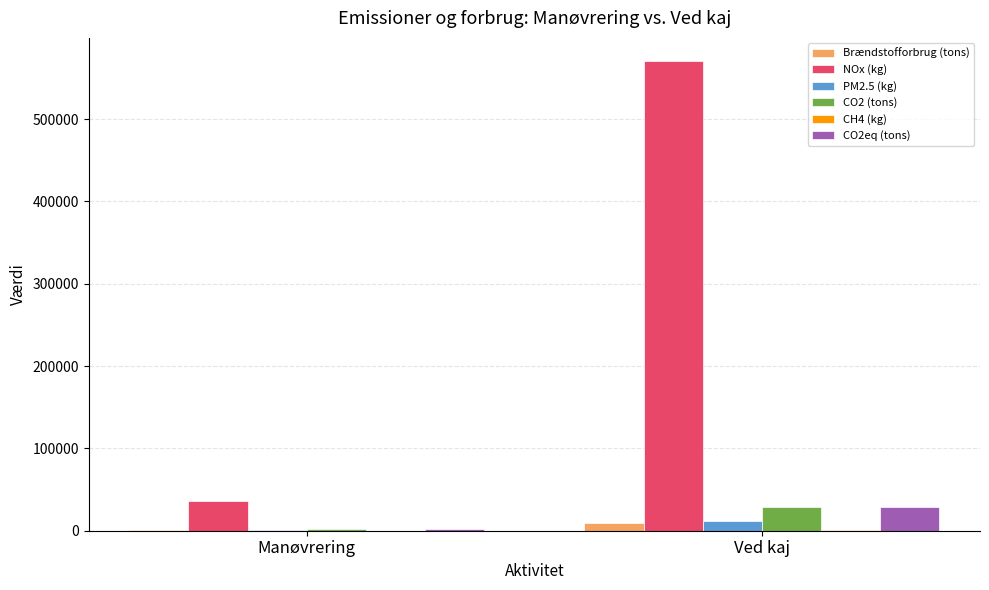

What is the maximum value shown in the chart?

570120.9